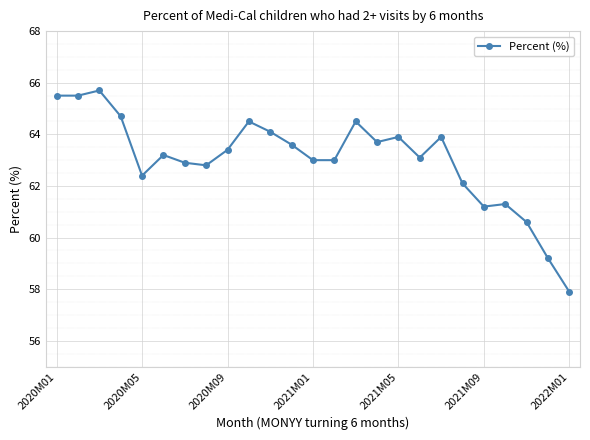

What is the smallest value displayed?

57.9